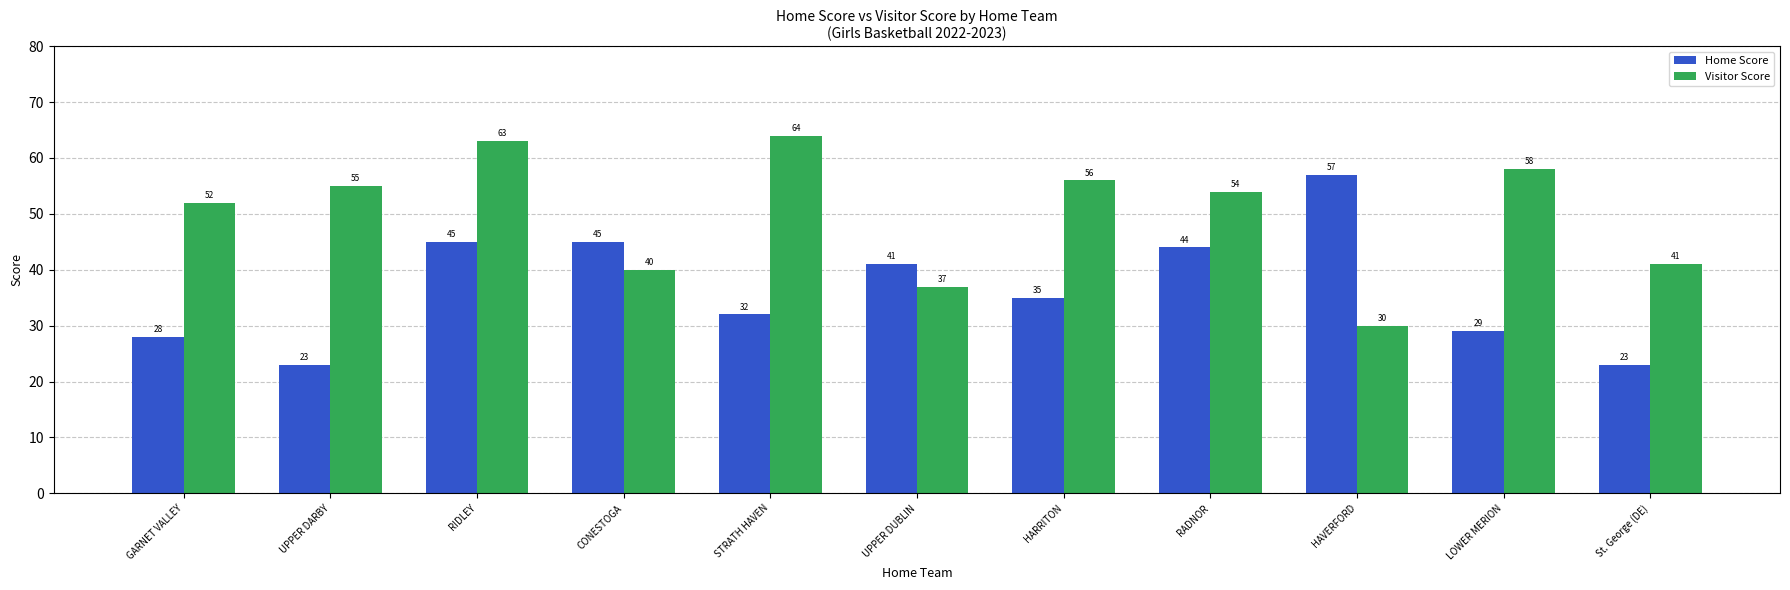

Between GARNET VALLEY and RADNOR, which series saw the biggest shift?

Home Score